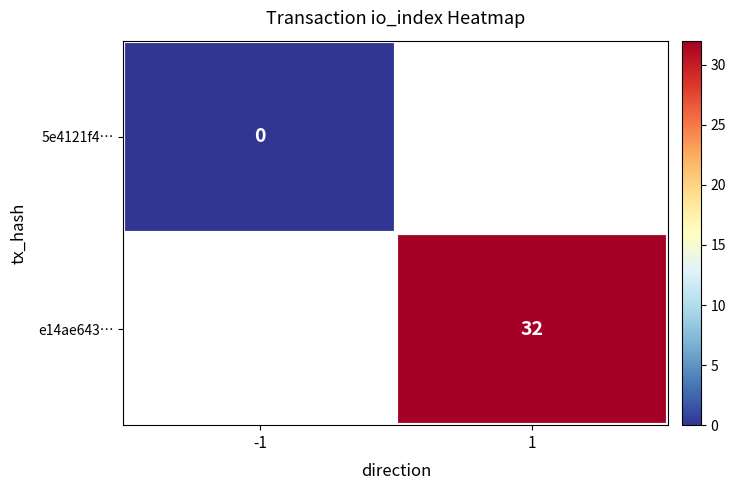

Rank the categories by 5e4121f4… value from highest to lowest.

-1, 1